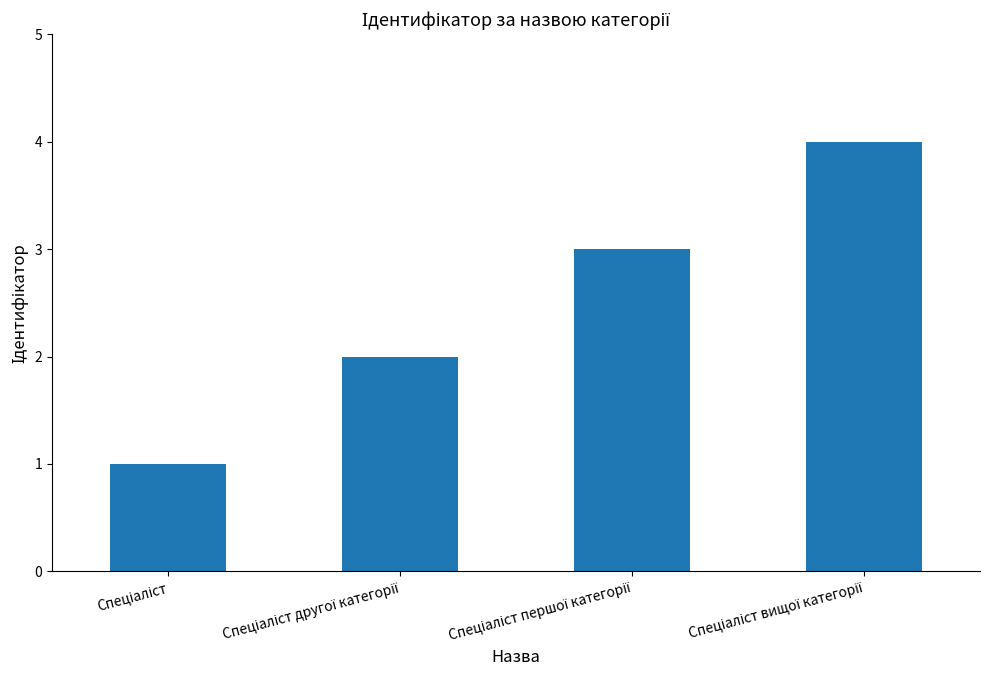

What is the difference between the maximum and minimum values?

3